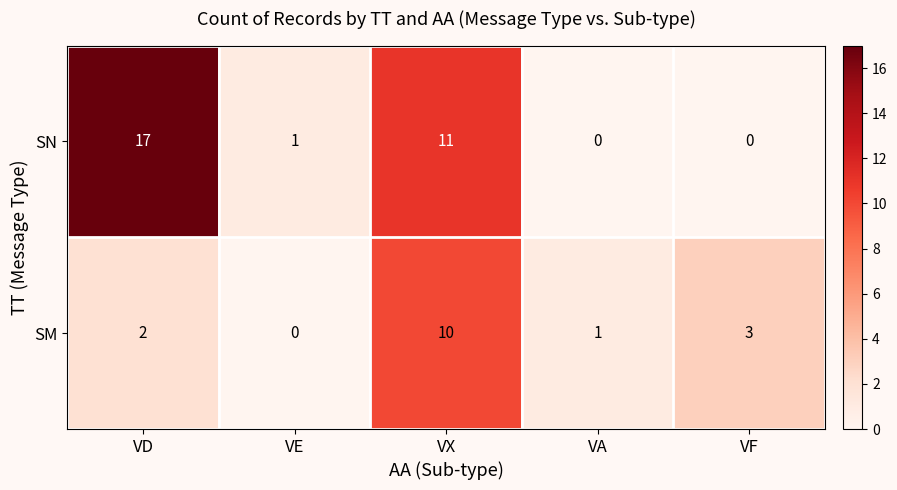

What is the sum of the SN values at VX and VA?

11